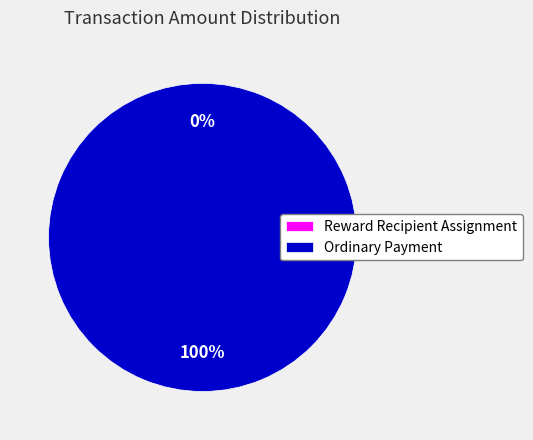

Which category accounts for the majority?

Ordinary Payment